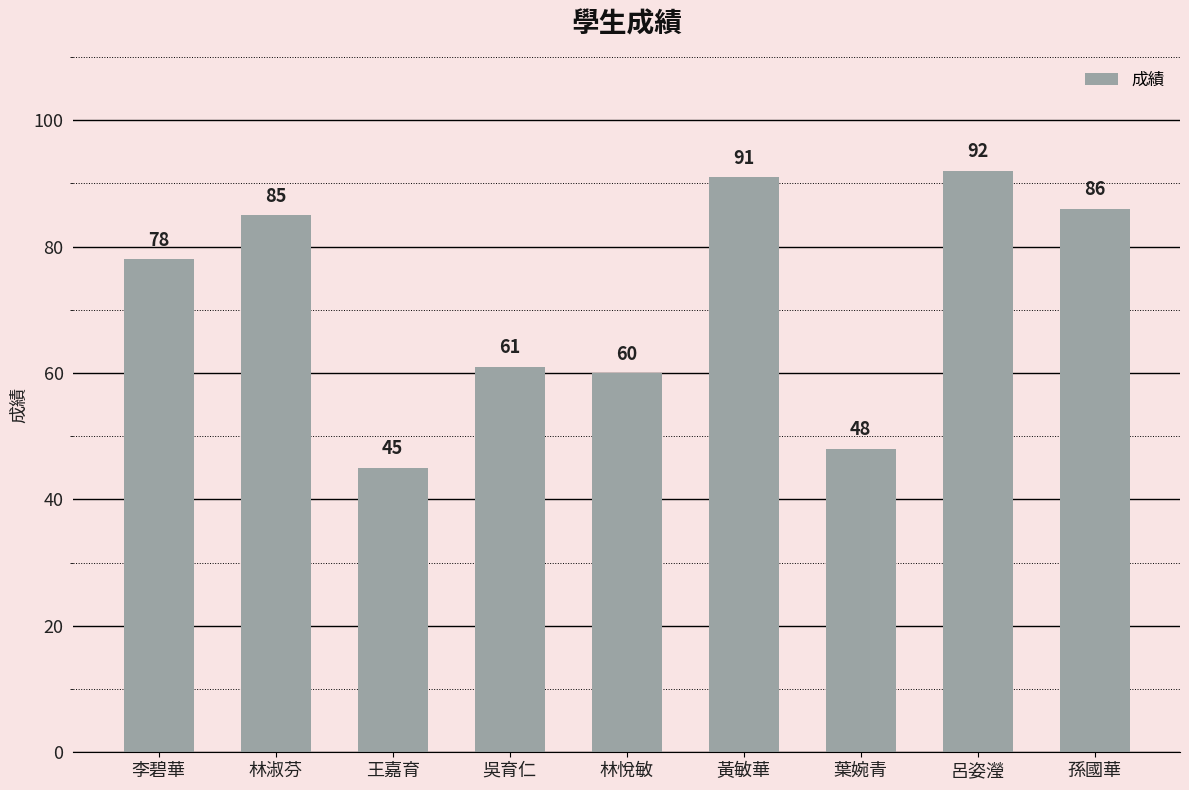

What is the approximate value at 吳育仁, to the nearest 5?

60